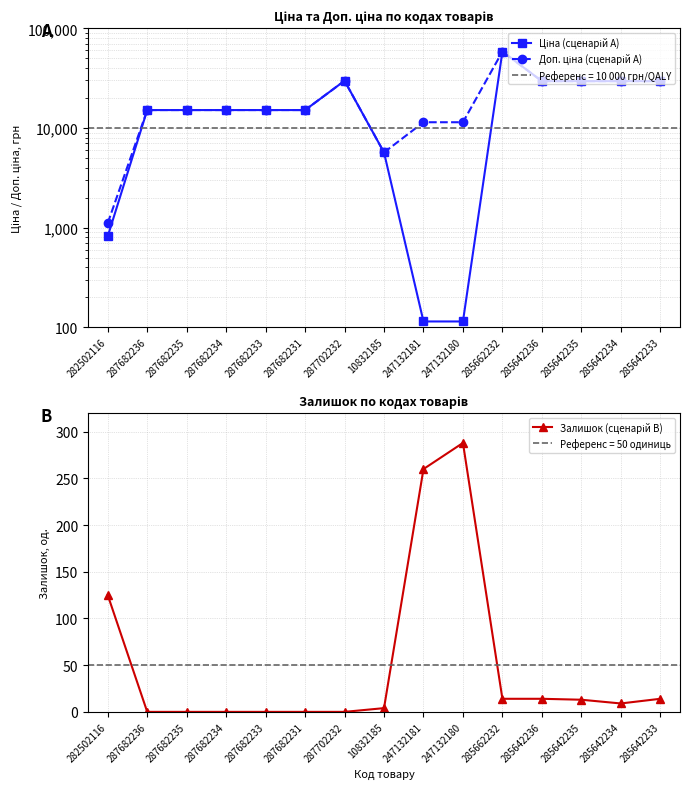

Does the chart have visible grid lines?

Yes